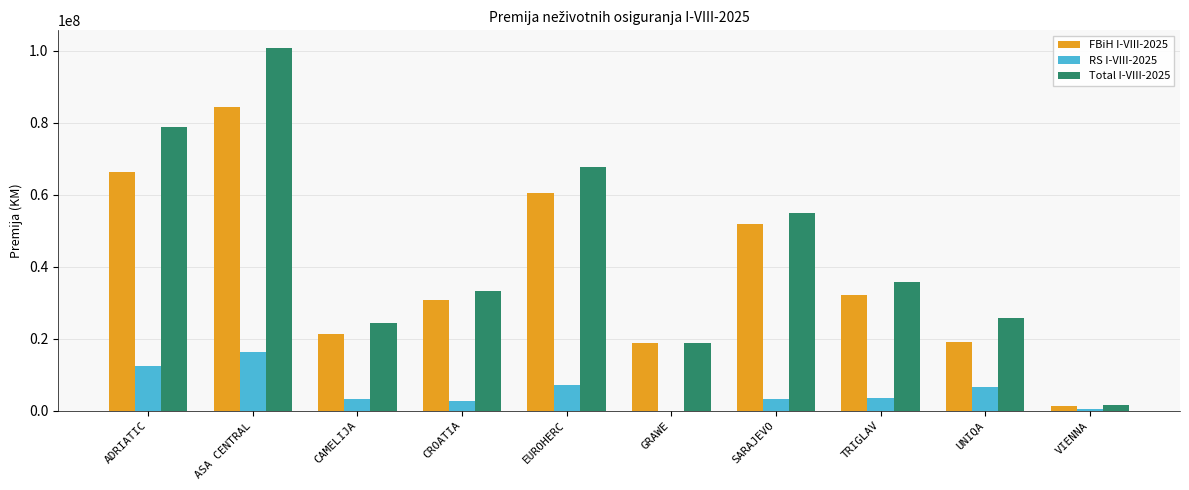

Between ASA CENTRAL and UNIQA, which series saw the biggest shift?

Total I-VIII-2025